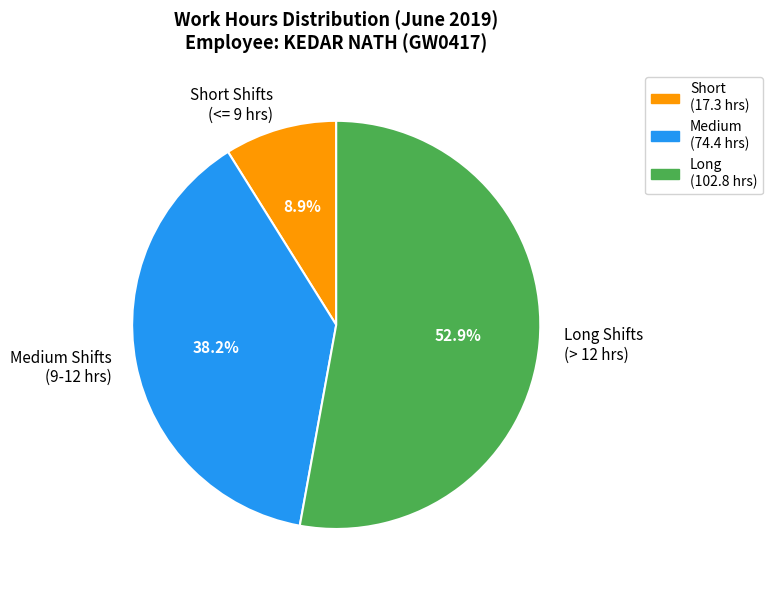

To the nearest percent, what is the difference between the largest and smallest slice percentages?

44%